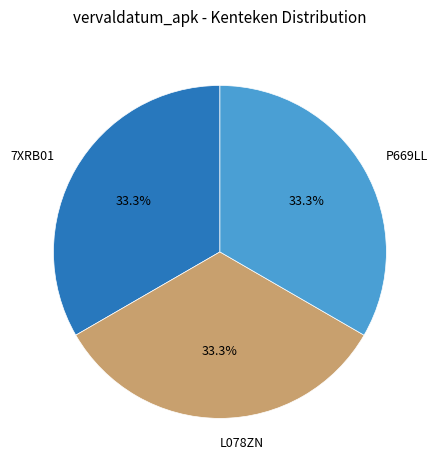

What portion of the pie excludes P669LL?

66.7%